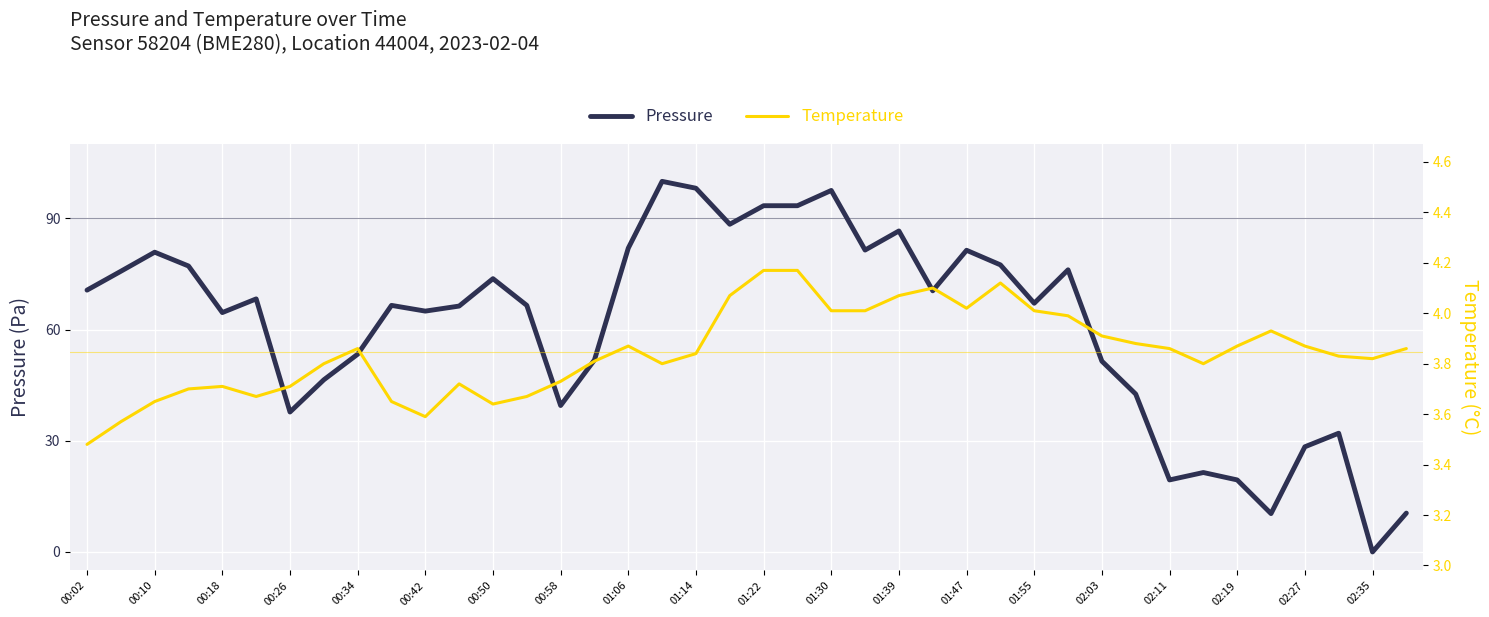

True or false: pressure has a value of 67.1 at 01:55.

True